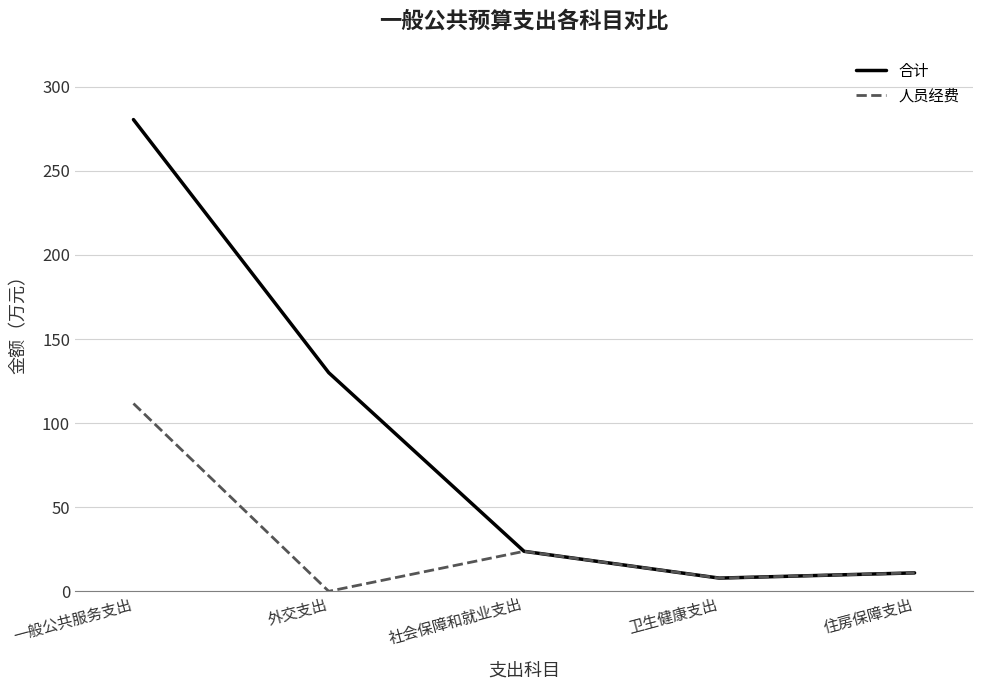

Which series changed the most between 外交支出 and 住房保障支出?

合计